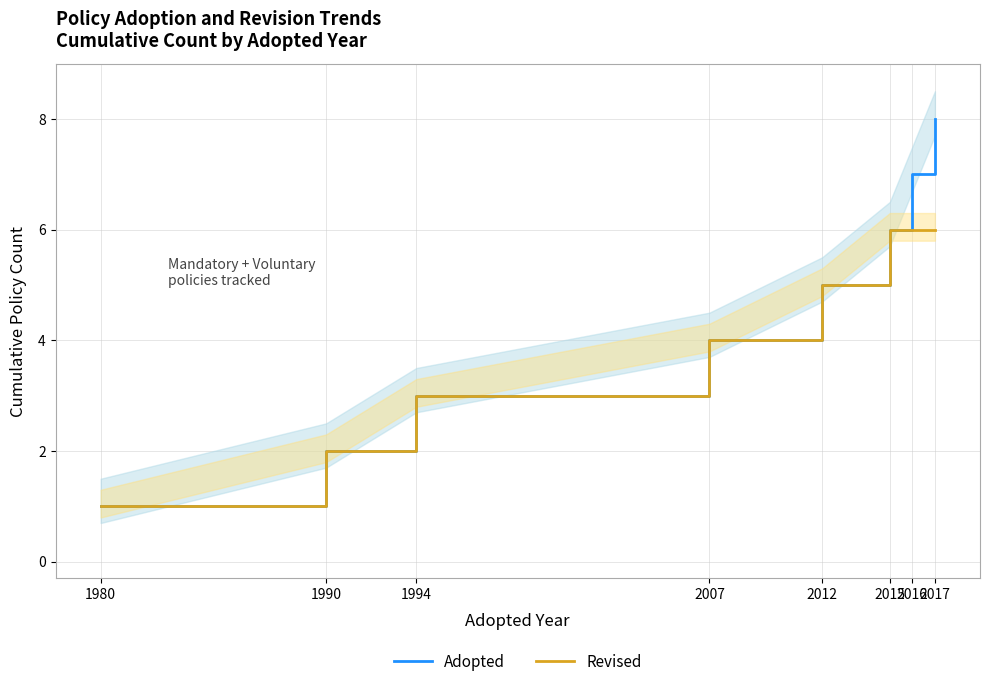

What is the sum of all Revised values?

33